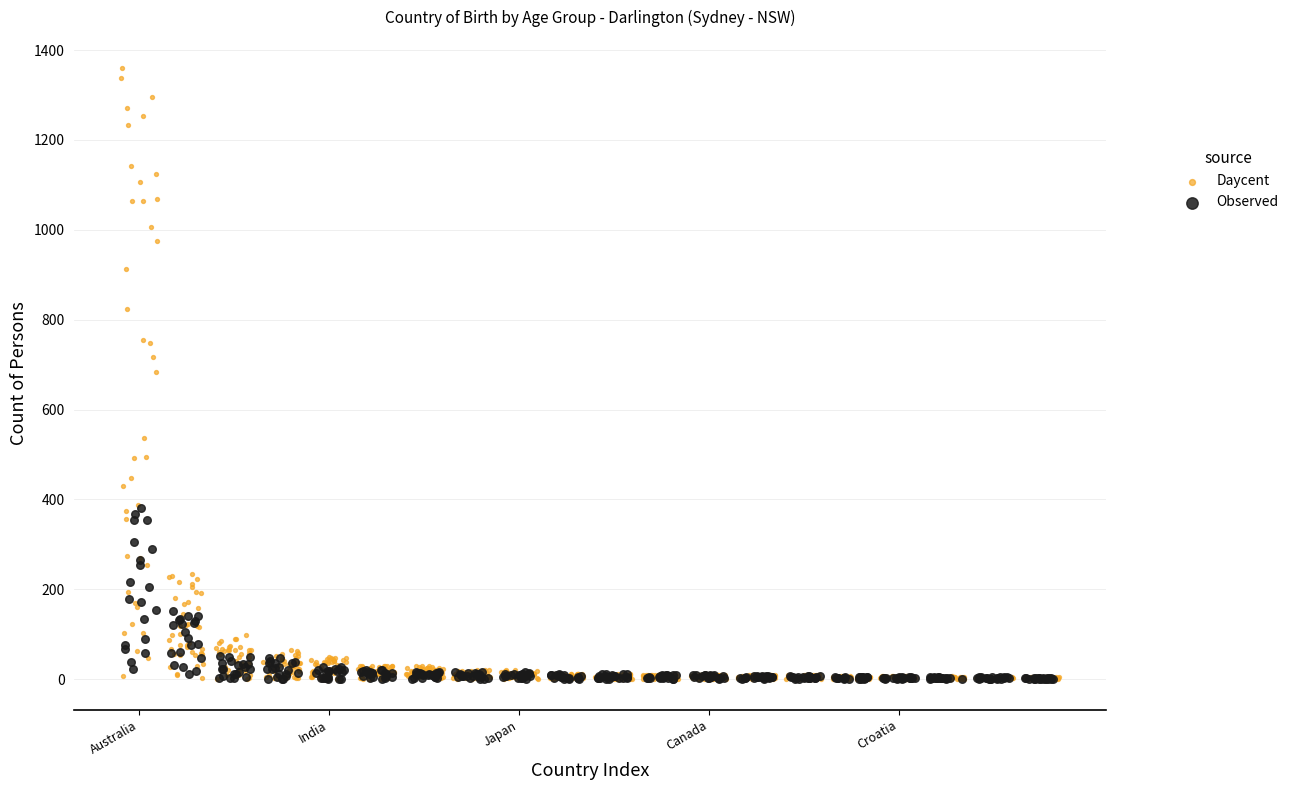

Which series contains the highest Y value?

Daycent